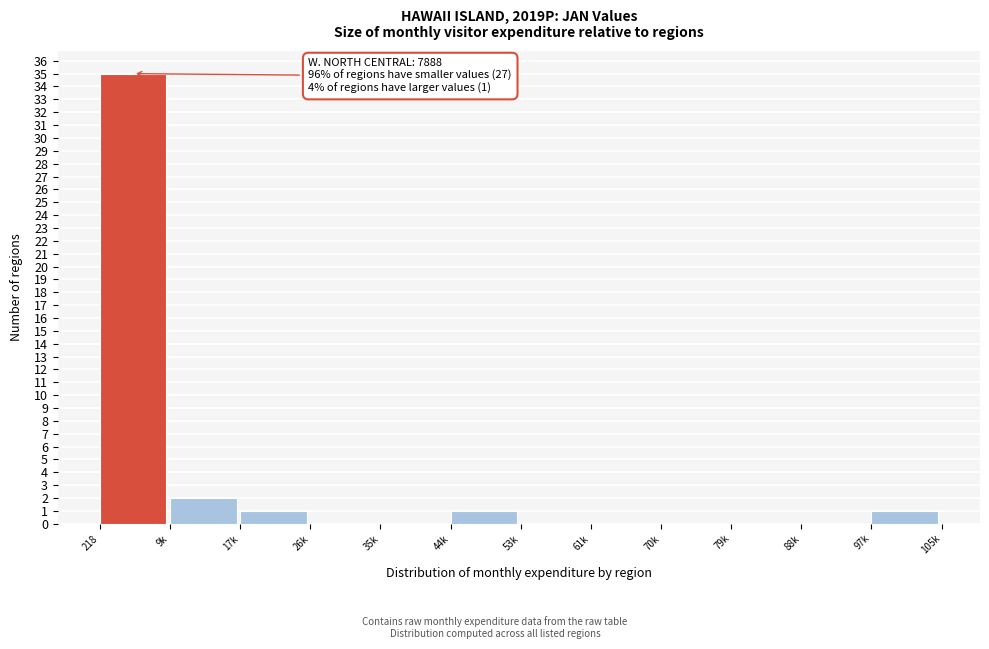

Reading right to left, extract all data points from this chart.

97k=1	88k=0	79k=0	70k=0	61k=0	53k=0	44k=1	35k=0	26k=0	17k=1	9k=2	218=35